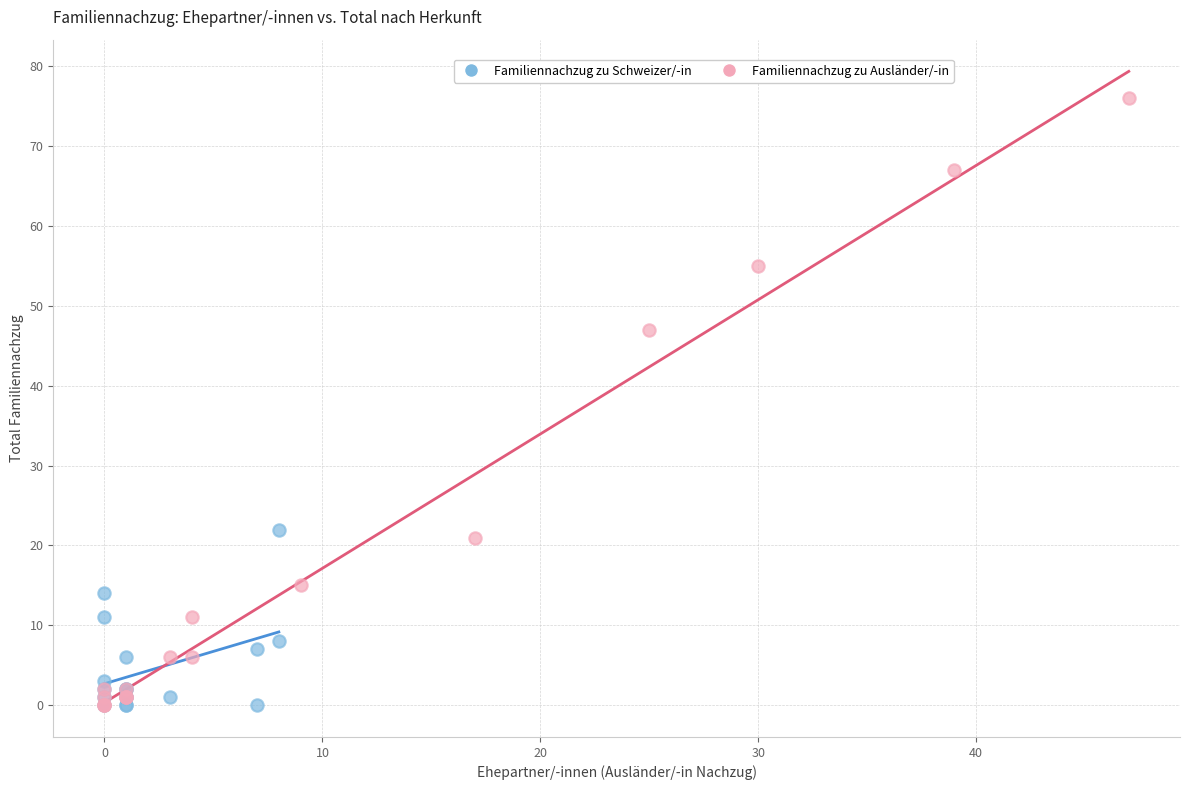

Which series has the largest Y range (max minus min)?

Familiennachzug zu Ausländer/-in